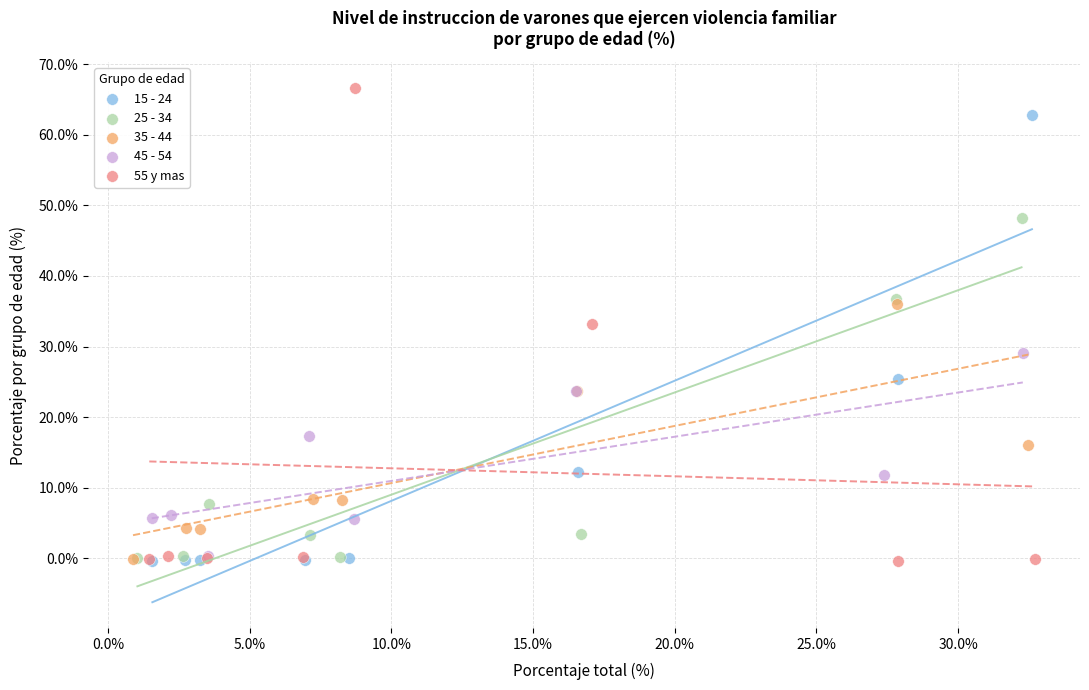

Which series contains the highest Y value?

55 y mas